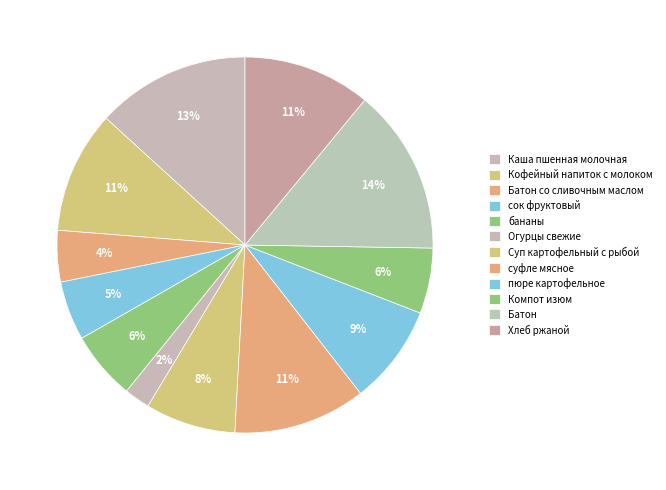

True or false: Батон со сливочным маслом accounts for 4% of the total.

True